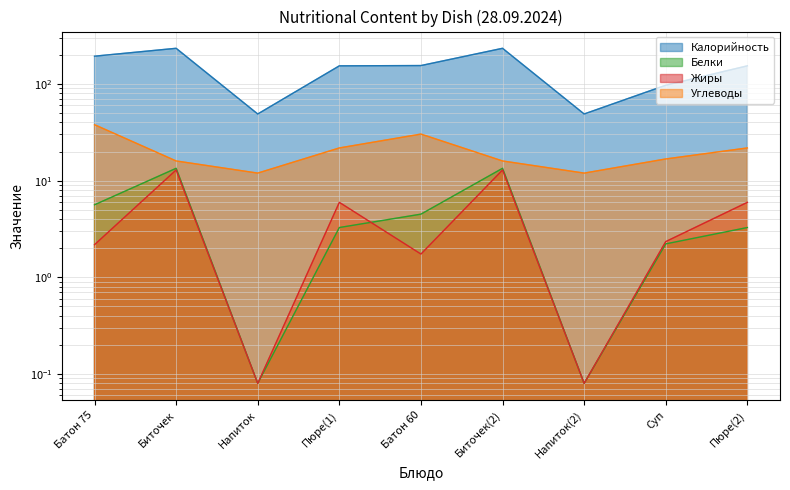

What is the label of the 9th point from the left?

Пюре(2)